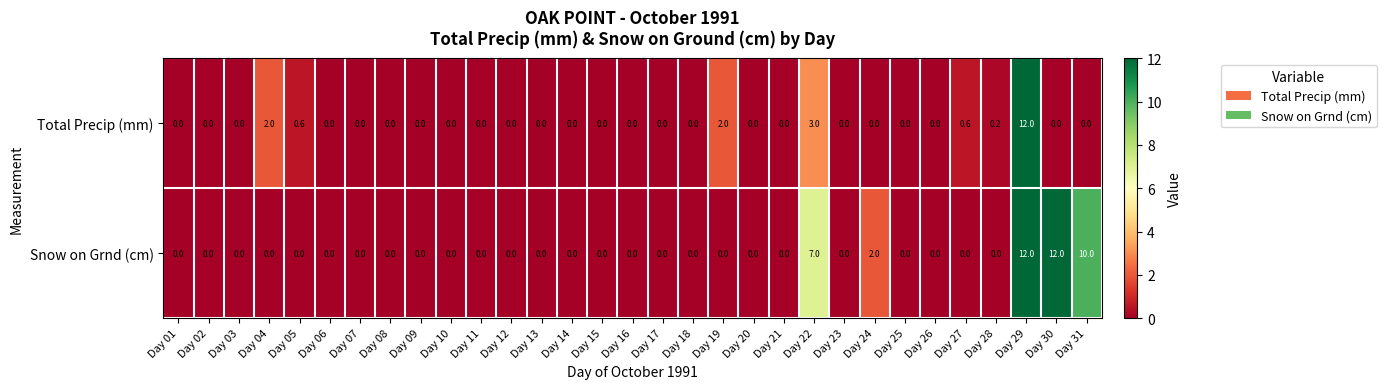

What is the sum of all Total Precip (mm) values?

20.4